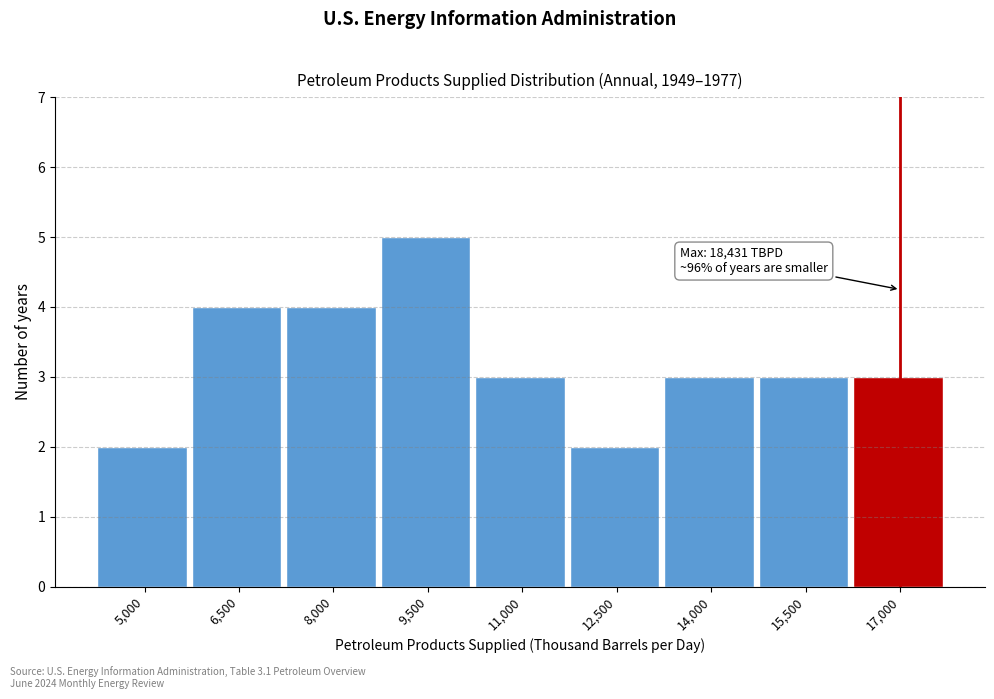

Reading right to left, extract all data points from this chart.

3	3	3	2	3	5	4	4	2